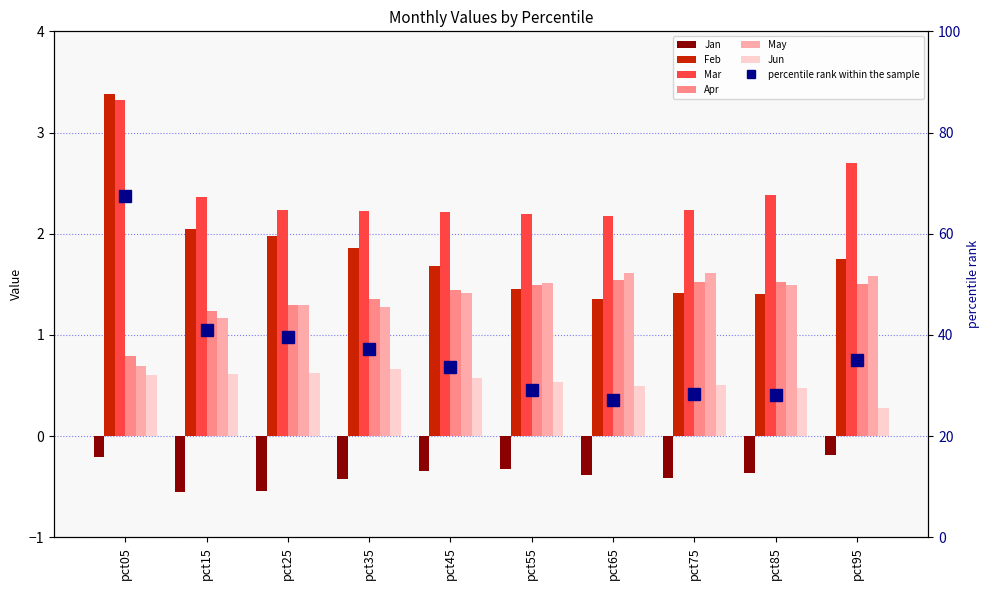

What is the value of the Jan bar at the 3rd from the left?

-0.5